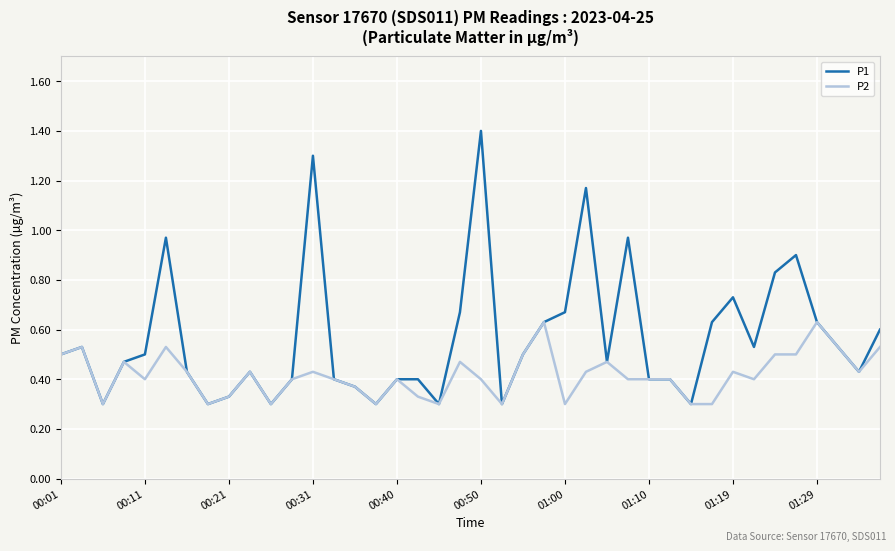

What is the highest value of the P1 series?

1.4